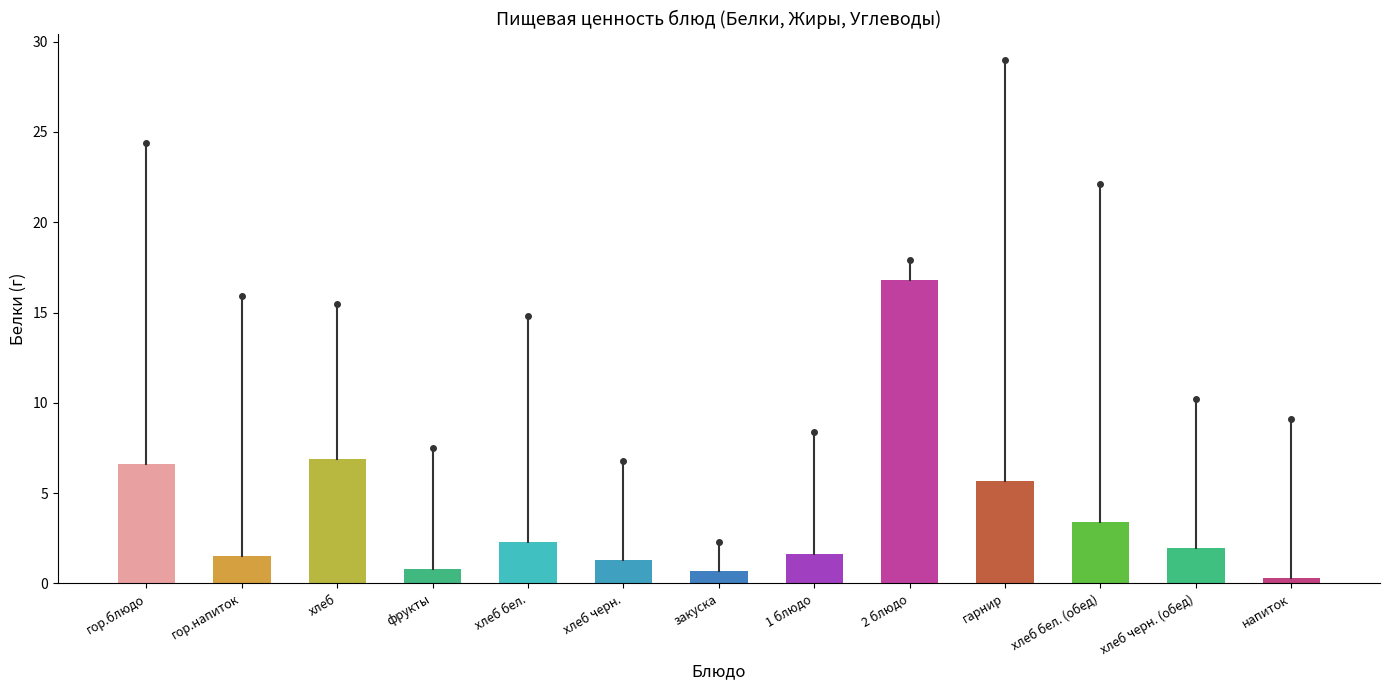

Reading left to right, transcribe all the data shown in this chart.

Белки: 6.6	1.5	6.9	0.8	2.3	1.3	0.7	1.6	16.8	5.7	3.4	2.0	0.3
Жиры: 10.9	1.3	15.0	0.2	0.2	0.2	0.1	5.2	17.9	6.7	0.4	0.4	0.0
Углеводы: 24.4	15.9	15.5	7.5	14.8	6.8	2.3	8.4	15.6	29.0	22.1	10.2	9.1